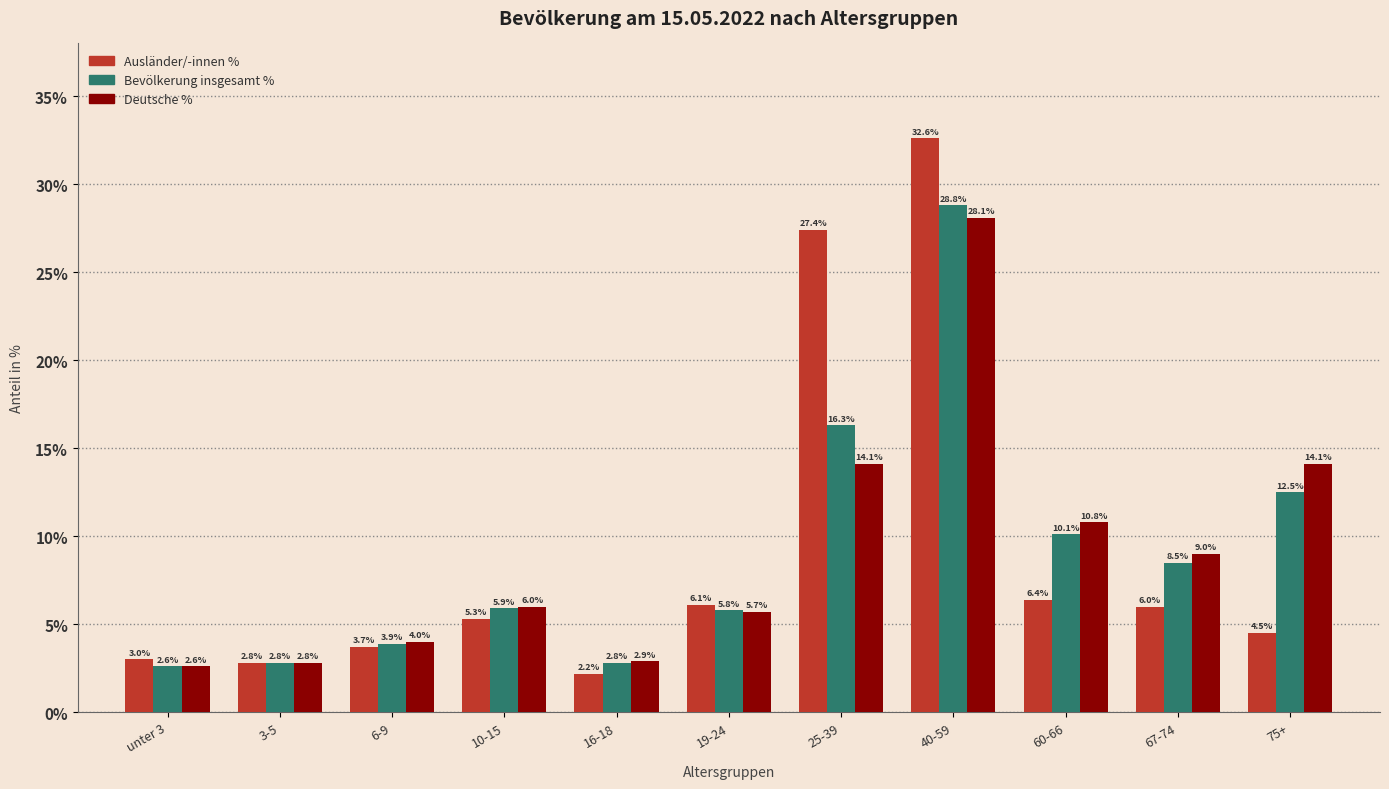

Does the chart contain stacked bars?

No